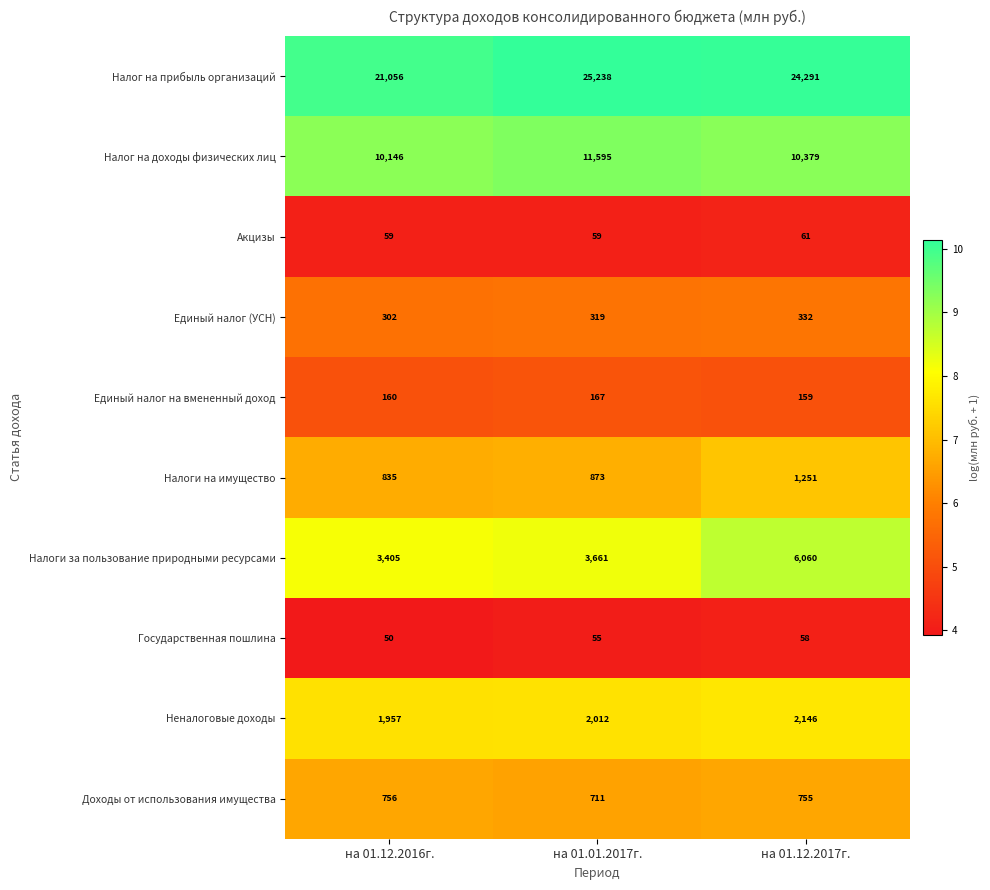

What is the total value across all series at на 01.12.2017г.?

45492